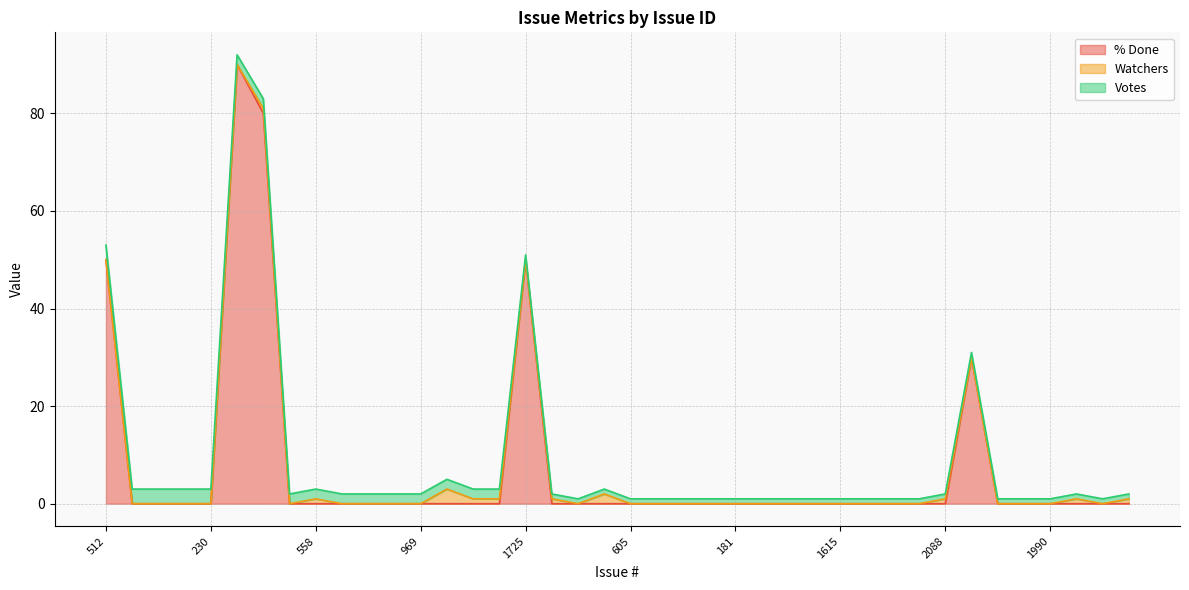

List the labels in order of % Done value, smallest first.

974, 124, 180, 230, 128, 558, 1619, 170, 184, 969, 2075, 1977, 1793, 1931, 1739, 2018, 605, 1464, 1603, 1618, 181, 189, 895, 1613, 1615, 1616, 2053, 1981, 2088, 1028, 971, 1990, 2084, 2201, 1906, 2242, 512, 1725, 2131, 2098